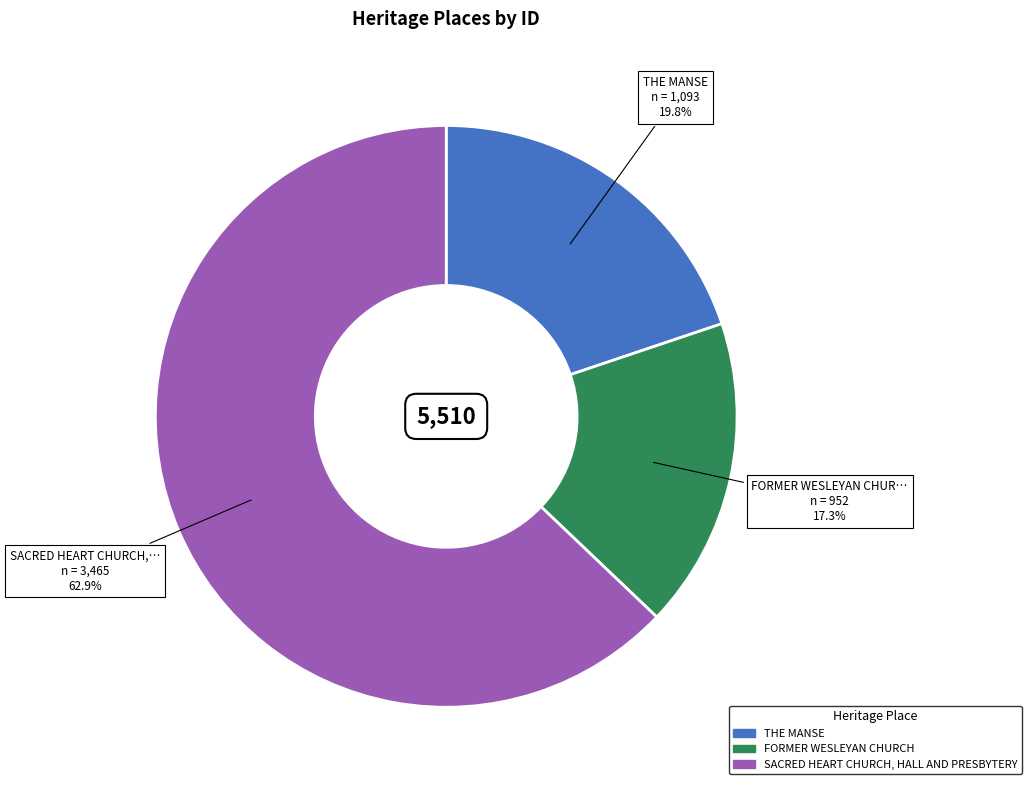

How many slices are in this pie chart?

3